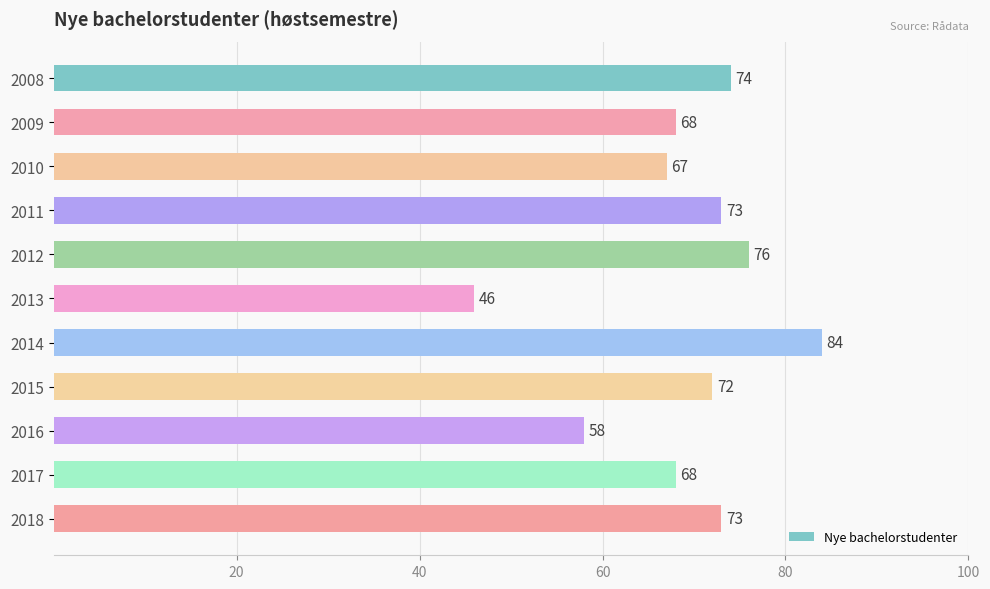

What is the smallest value displayed?

46